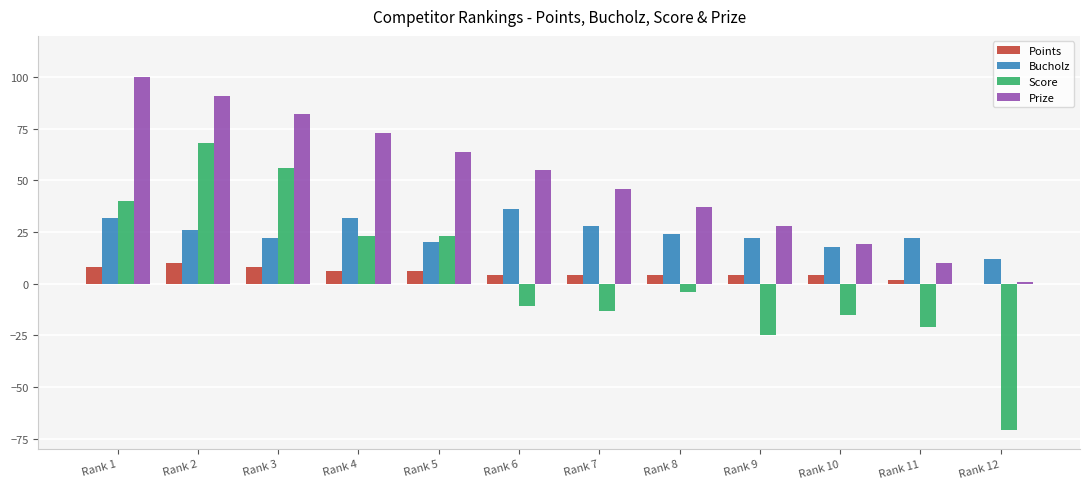

At which category is the sum across all series the highest?

Rank 2